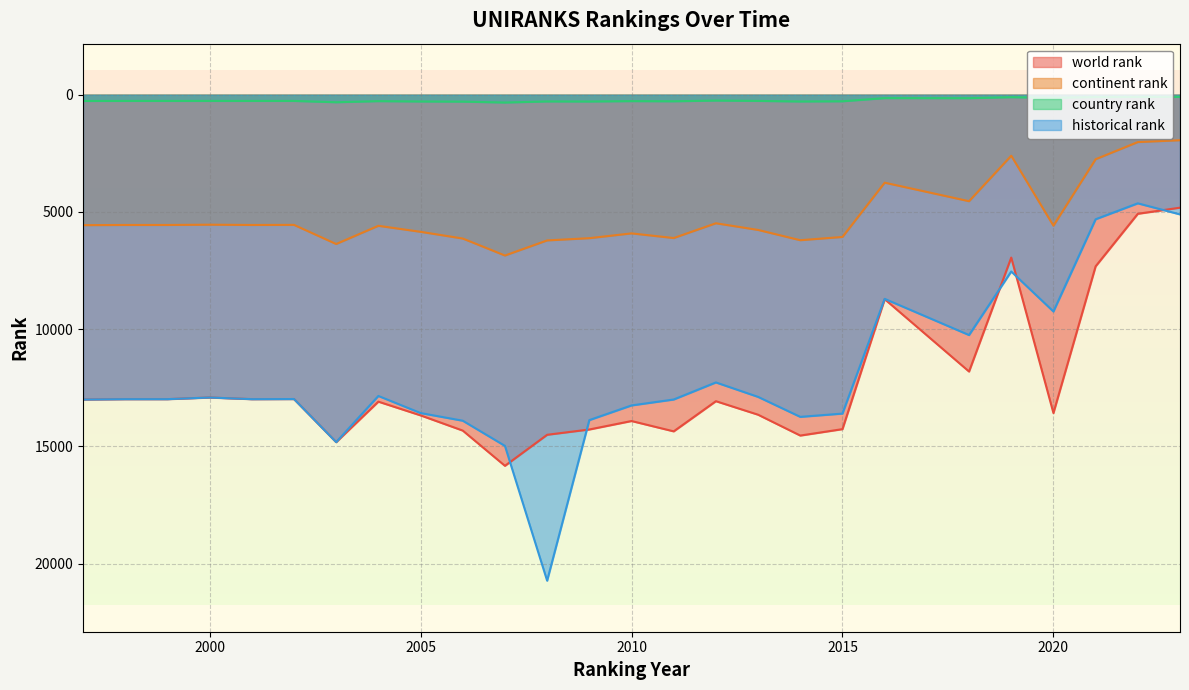

Which series has the largest total across all categories?

world rank